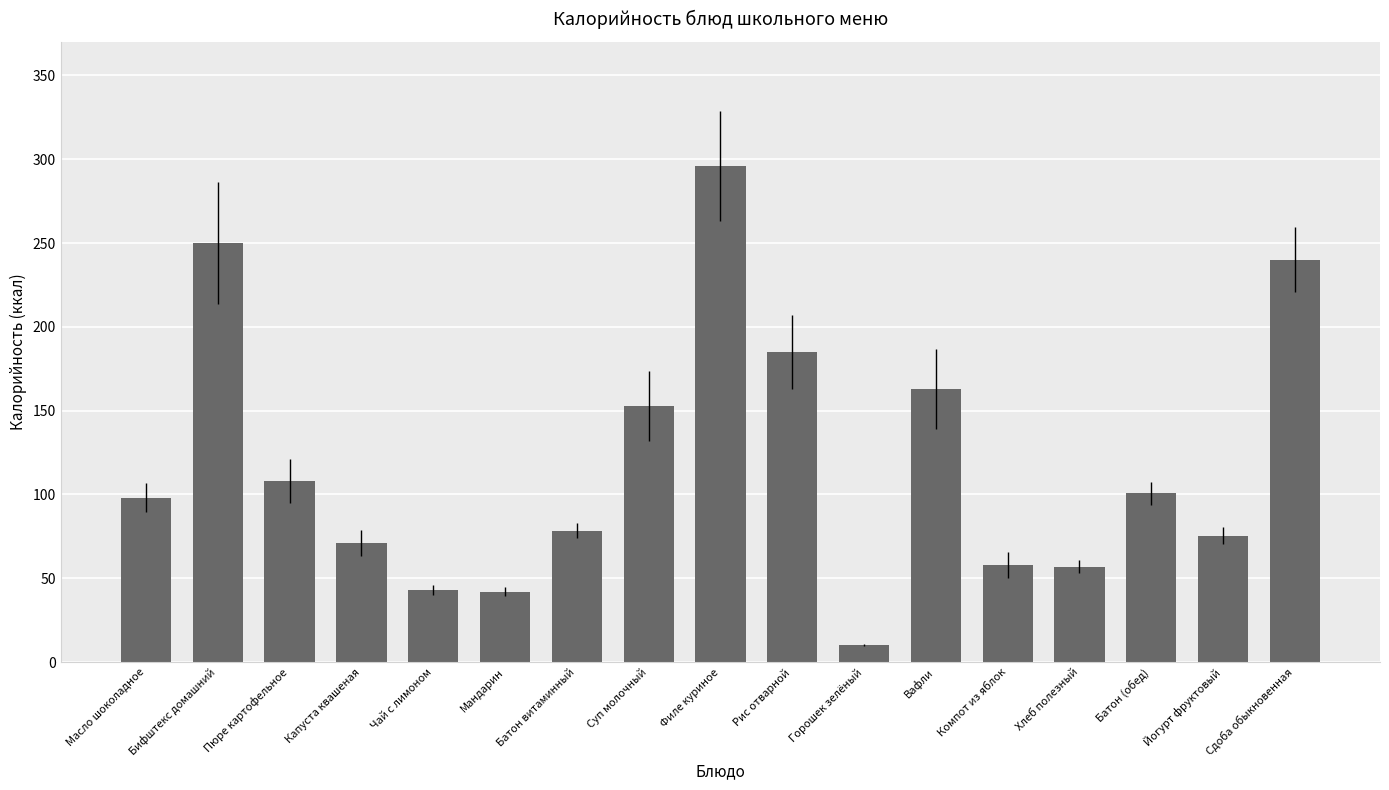

What is the label of the 7th bar from the right?

Горошек зелёный